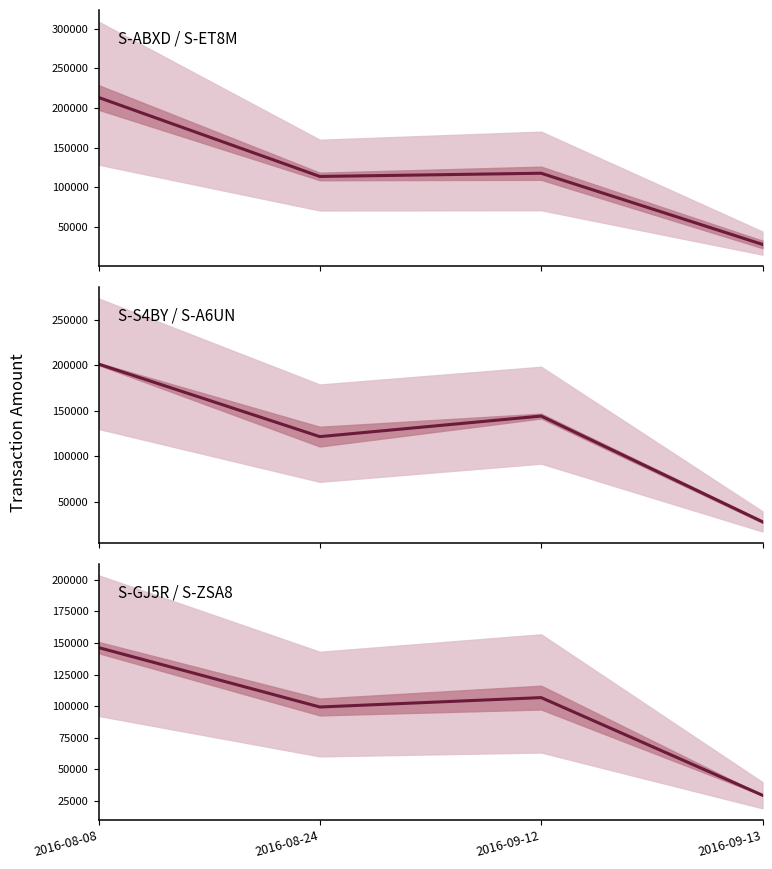

Count the number of data series in this chart.

1